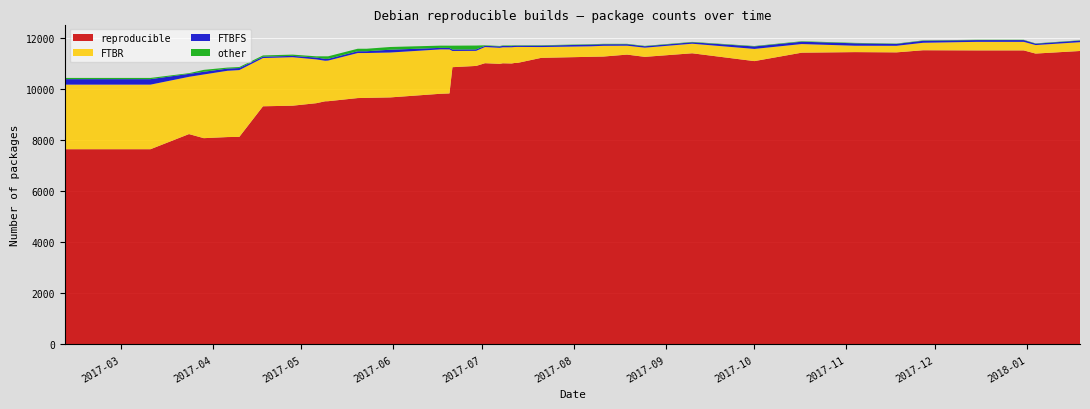

Reading left to right, list all the values displayed in this chart.

reproducible: 7515	7657	7657	8250	8090	8133	8140	9340	9363	9461	9536	9539	9662	9670	9688	9831	9844	10873	10922	11029	11004	11026	11018	11038	11041	11239	11281	11290	11366	11278	11418	11111	11442	11464	11454	11537	11531	11531	11407	11508
FTBR: 2386	2532	2532	2245	2497	2599	2619	1891	1901	1717	1589	1593	1765	1758	1760	1740	1726	636	592	634	628	627	635	626	626	423	411	421	349	360	375	478	338	250	257	293	335	335	333	345
FTBFS: 131	215	215	116	107	86	81	54	53	72	75	68	71	70	110	59	58	58	57	48	55	55	47	51	48	55	67	62	59	55	56	97	92	95	75	79	69	69	54	63
other: 17	48	48	27	74	39	39	49	49	49	99	99	98	98	107	88	89	150	151	20	18	17	25	16	16	16	16	16	15	15	15	17	19	17	13	15	12	12	12	12